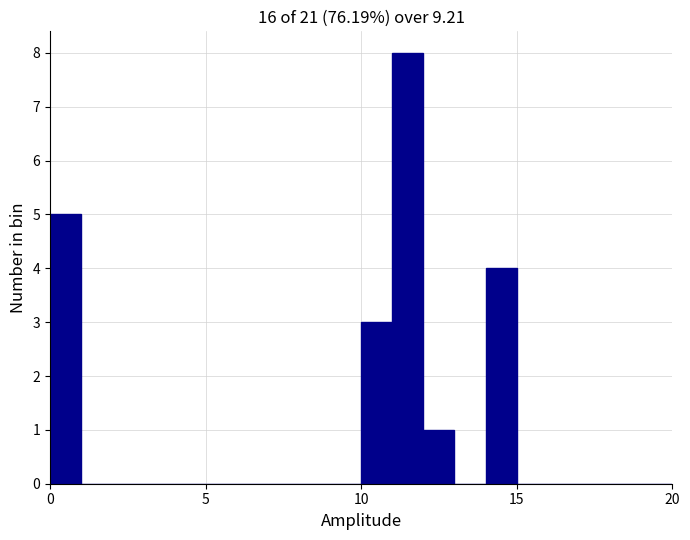

Read against the x-axis, roughly where is the centre of the tallest bar?

11.5